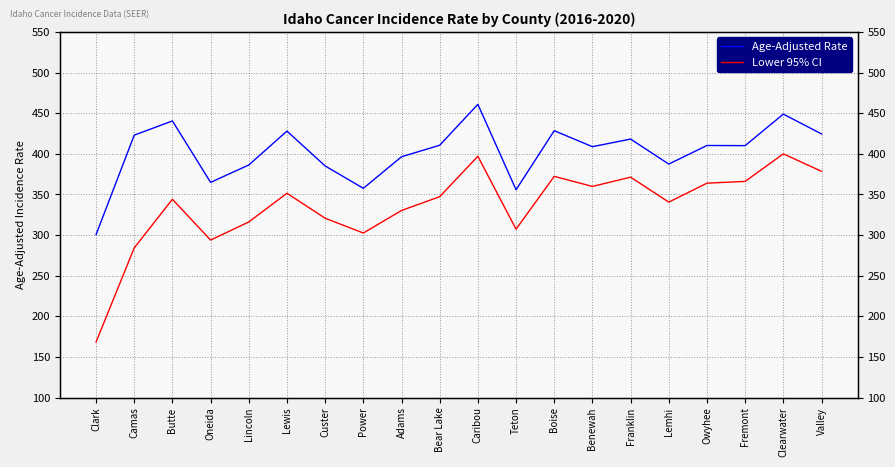

What is the difference between the Lower 95% CI values at Adams and Lincoln?

14.1